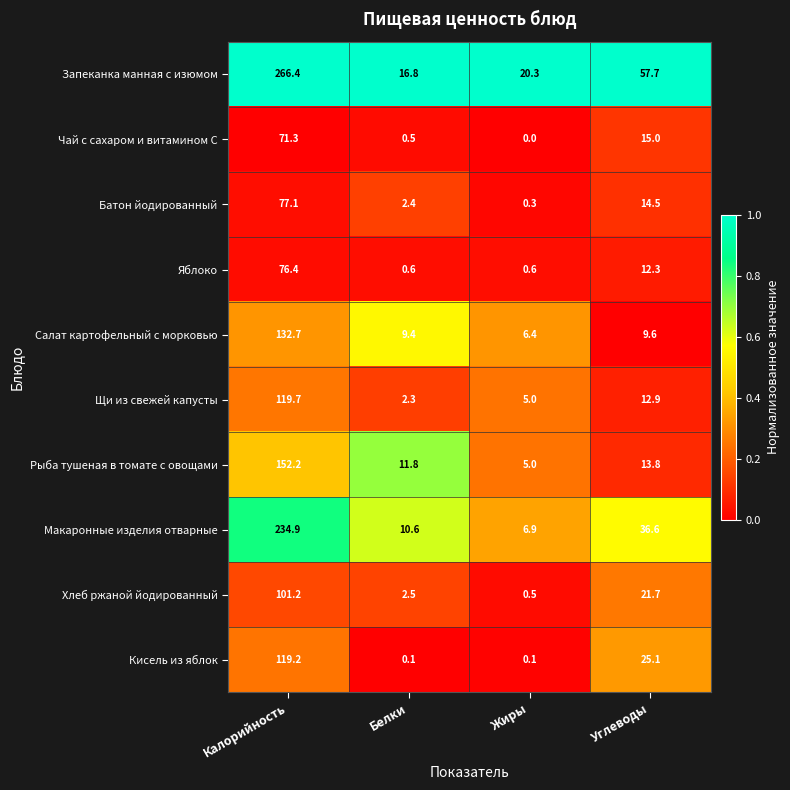

Which category has the highest value across all series?

Калорийность